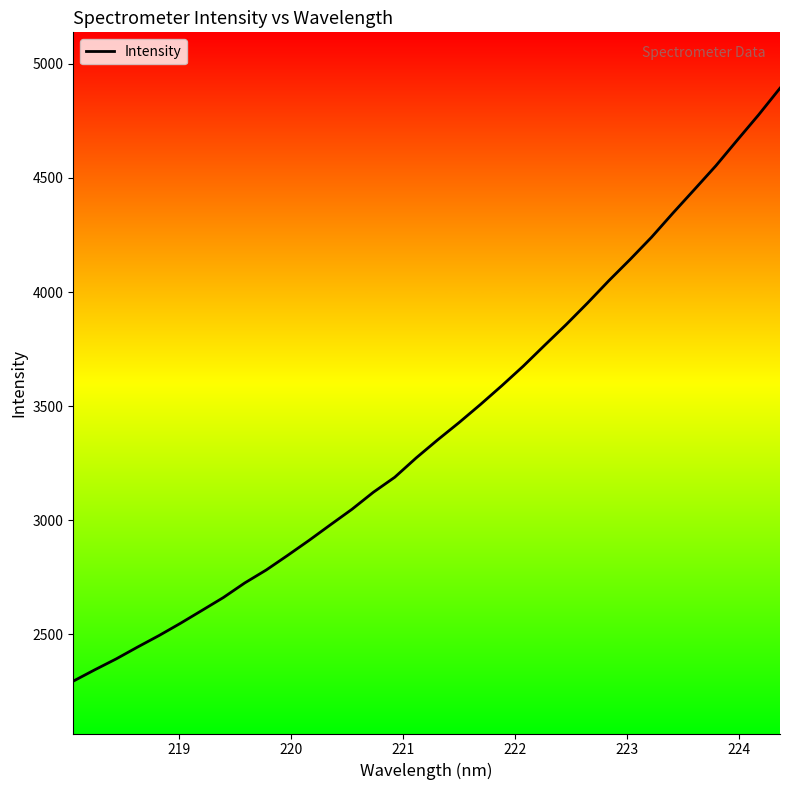

What is the minimum value shown in the chart?

2294.9